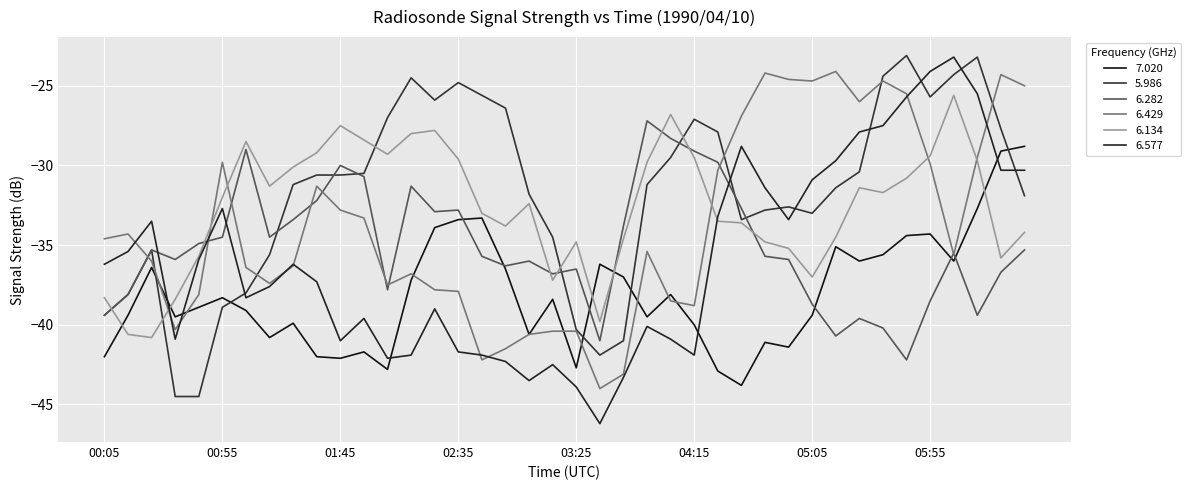

Where is the first local maximum for 6.577?

1990/04/10 00:25